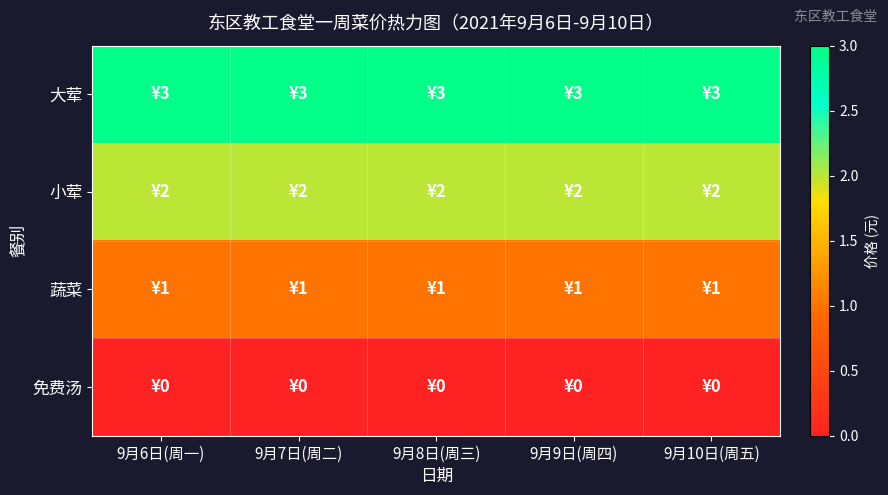

At which category is the sum across all series the highest?

9月6日(周一)